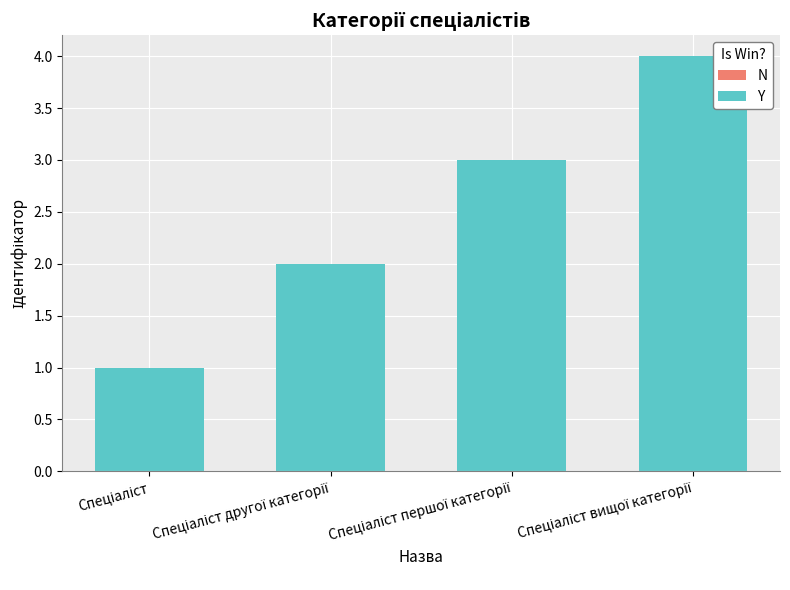

What is the sum of all values?

10